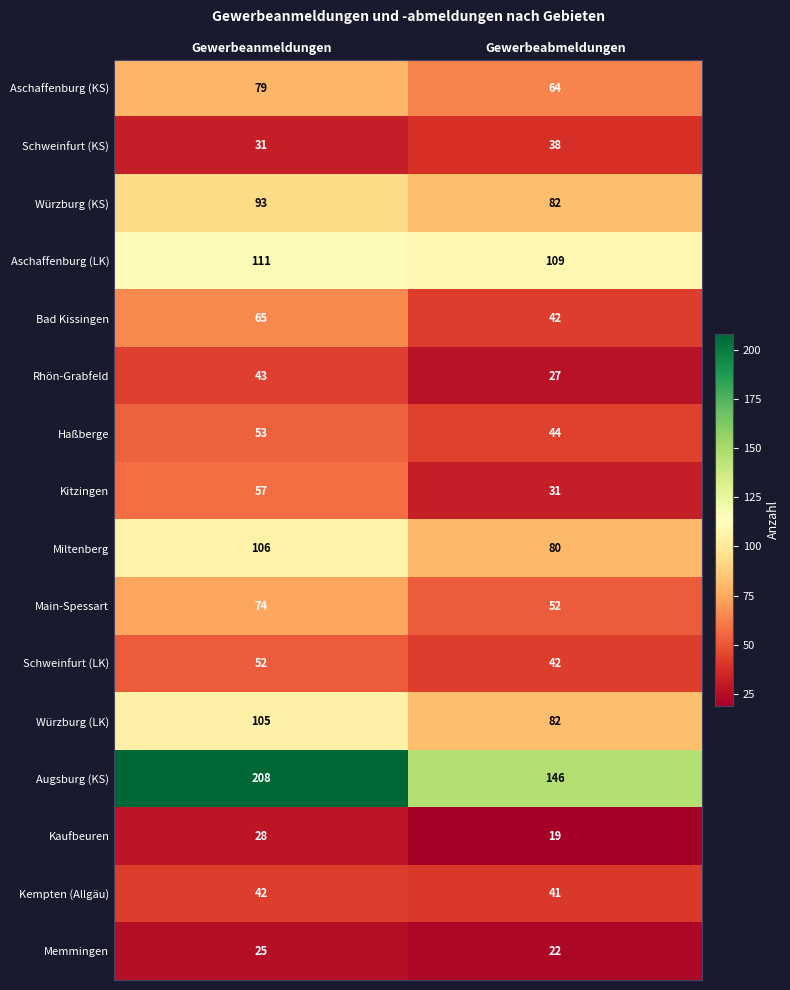

How many series are shown in this chart?

16